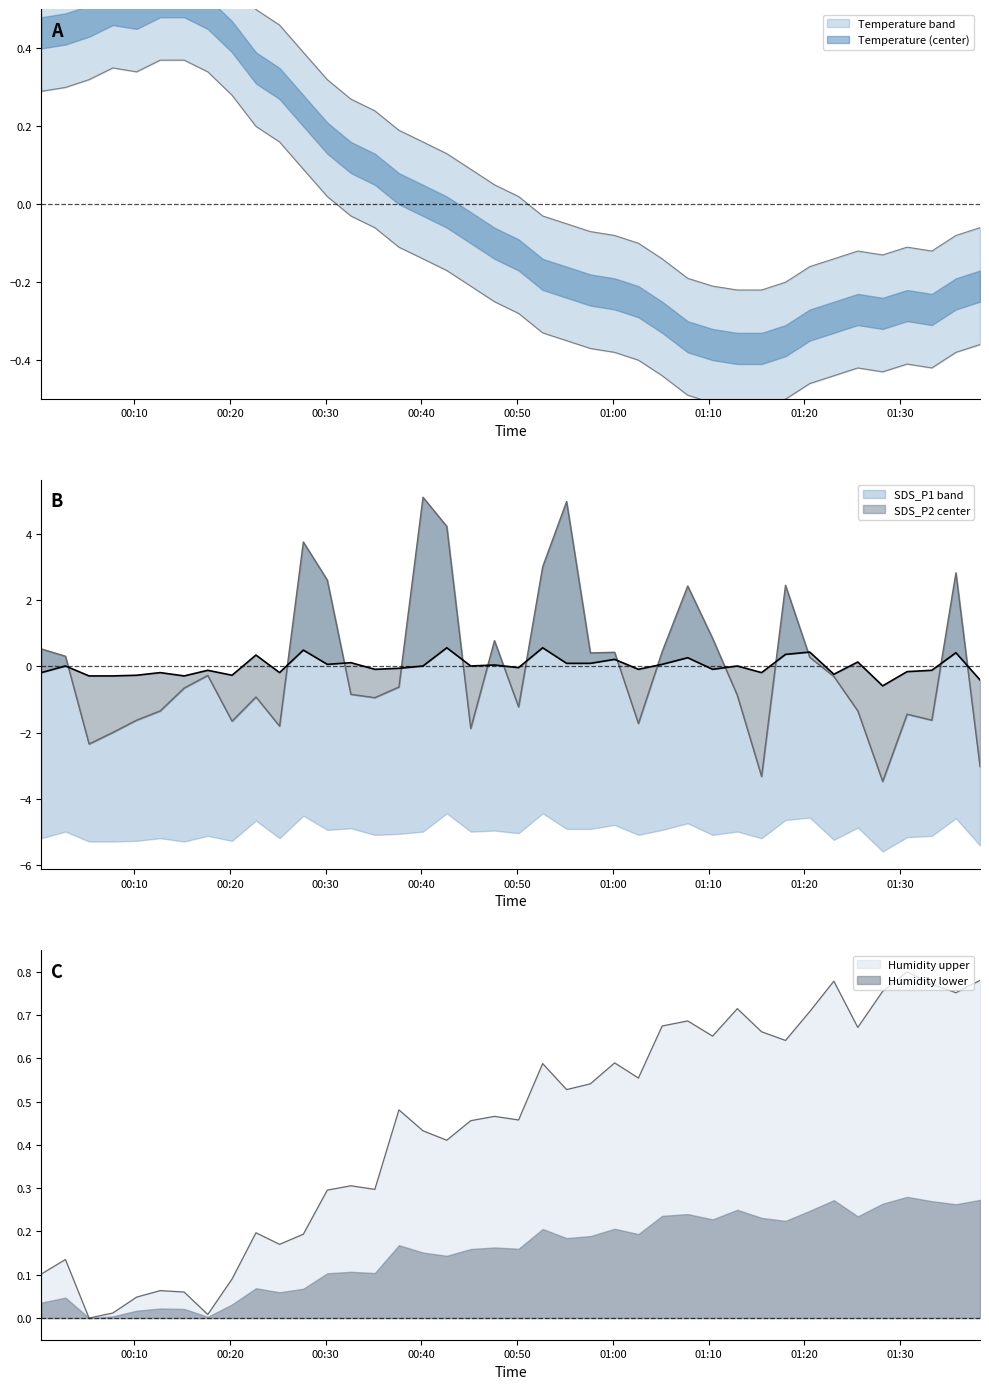

What is the value of the SDS_P1 point at the 19th from the left?

-1.9